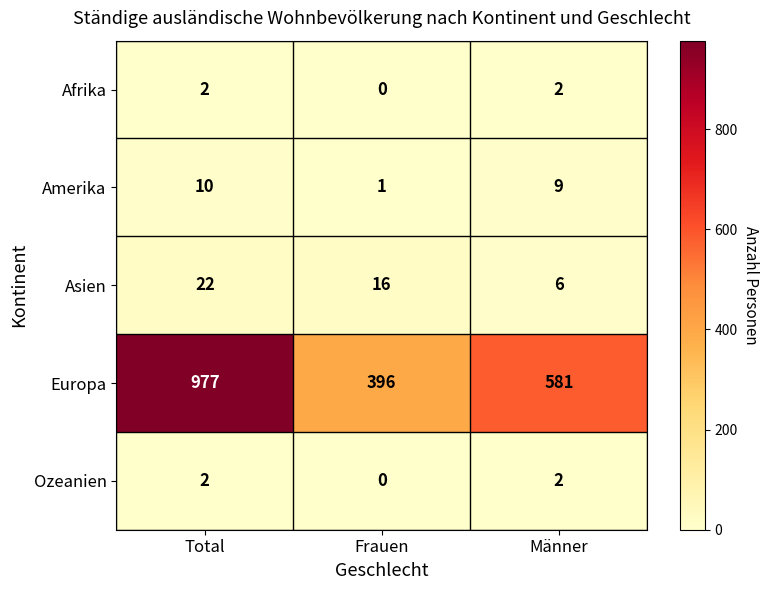

At which category does the chart reach its peak across all series?

Total